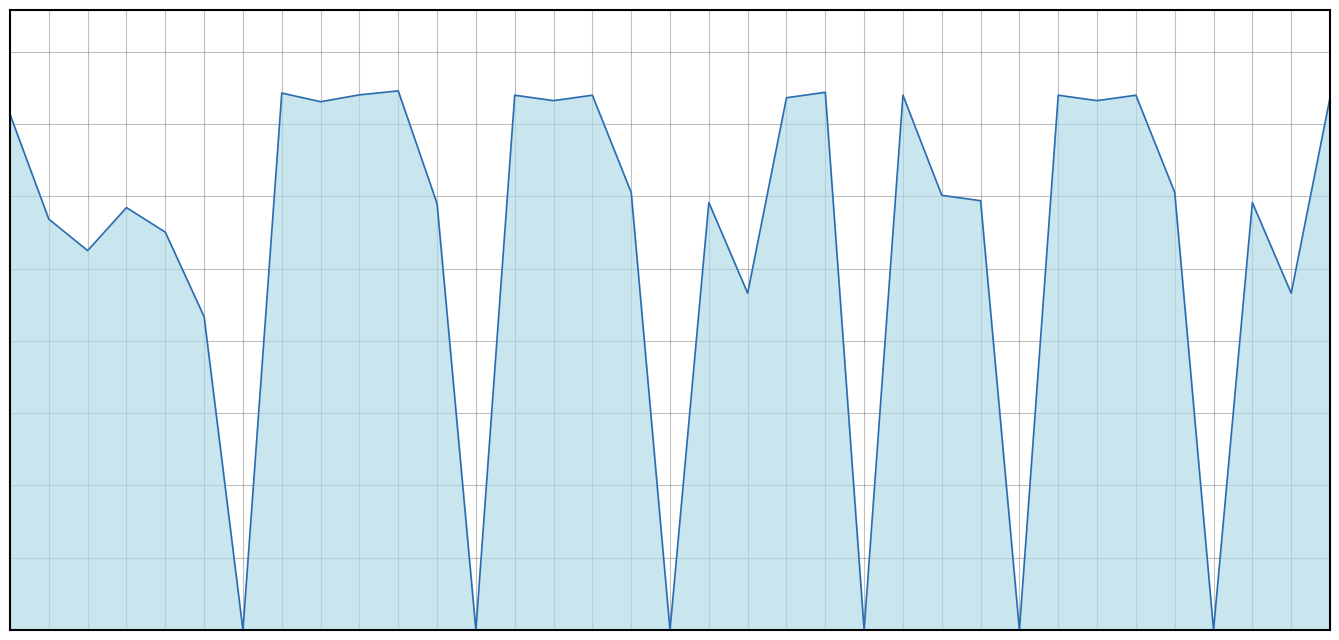

Does the chart display data point markers on the line(s)?

No